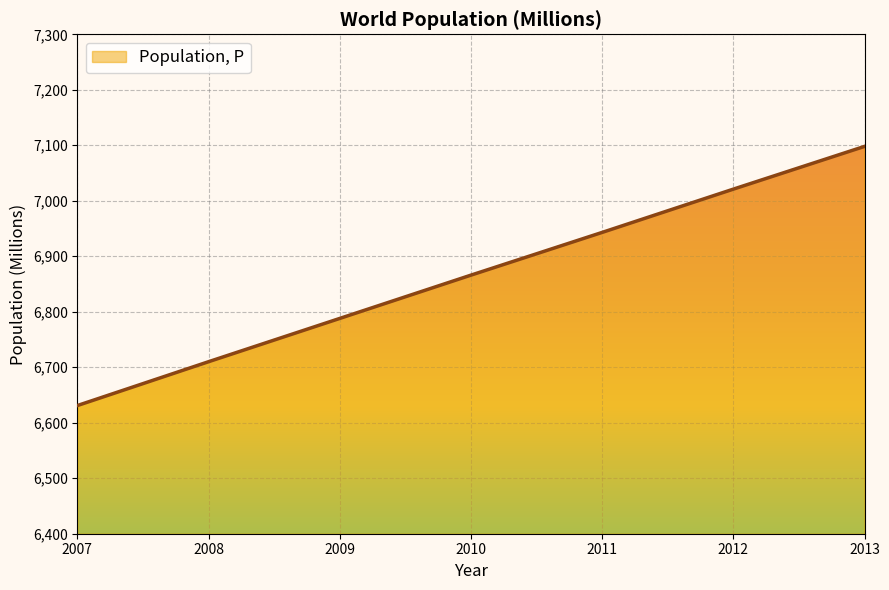

What is the difference between the second highest and minimum values?

390